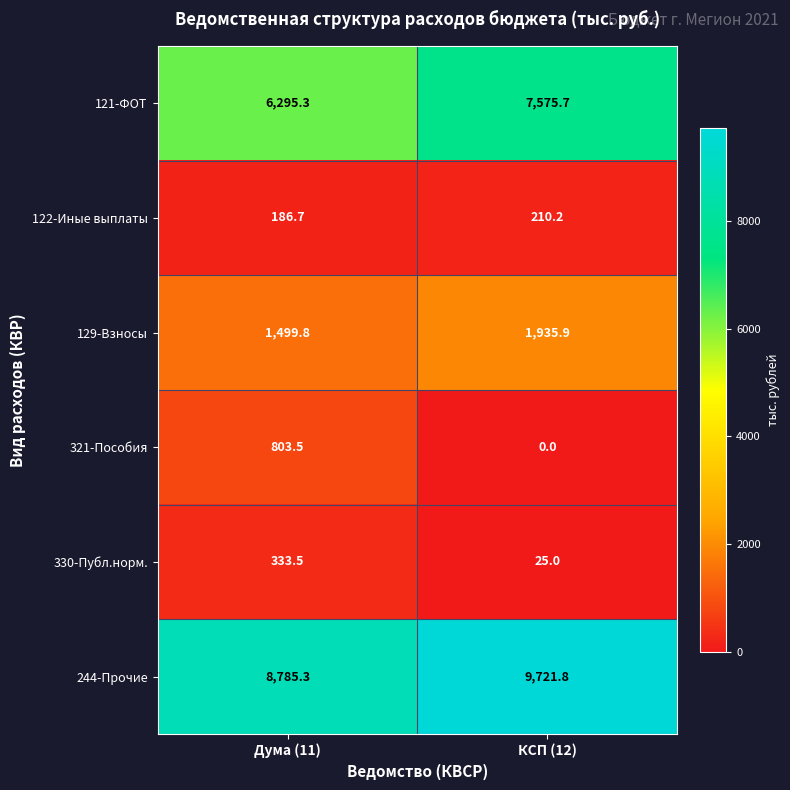

What value does the 129-Взносы series have at КСП (12)?

1935.9